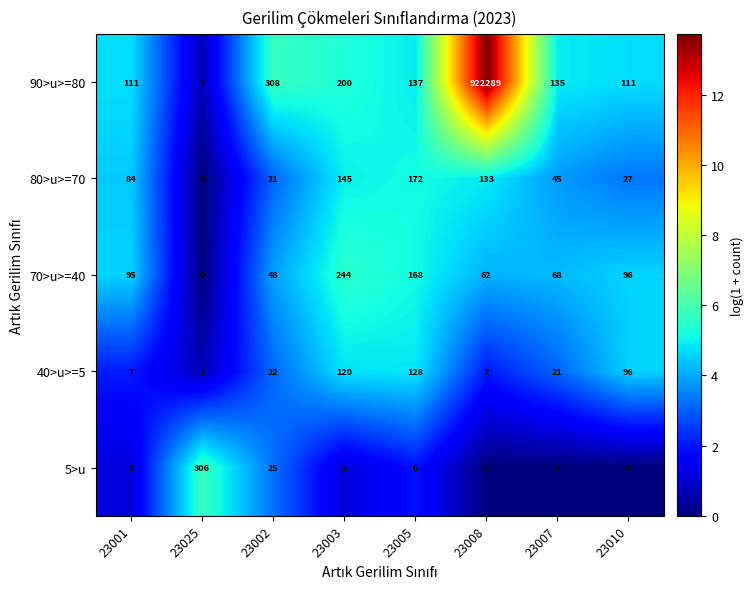

At 23008, list the series in order from smallest to largest.

5>u, 40>u>=5, 70>u>=40, 80>u>=70, 90>u>=80